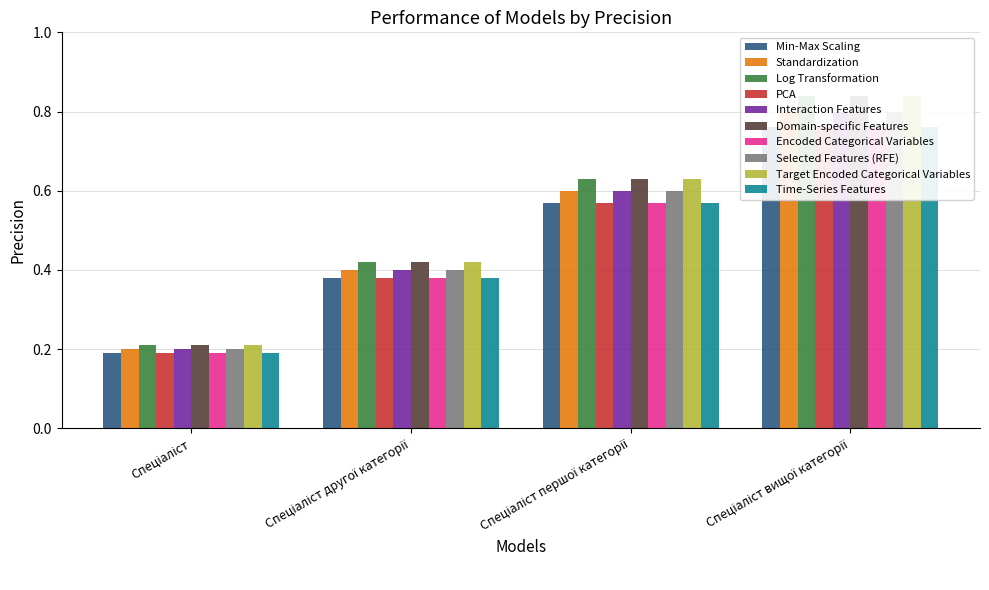

What is the label of the 2nd bar from the right?

Спеціаліст першої категорії